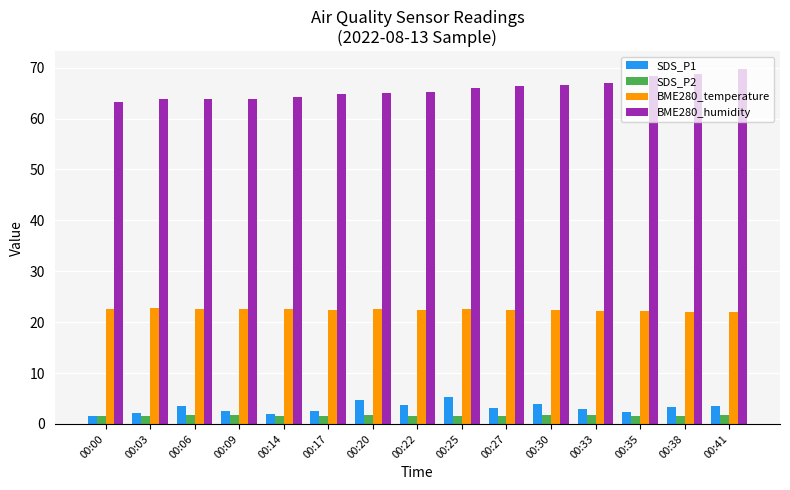

Does the chart contain any negative values?

No